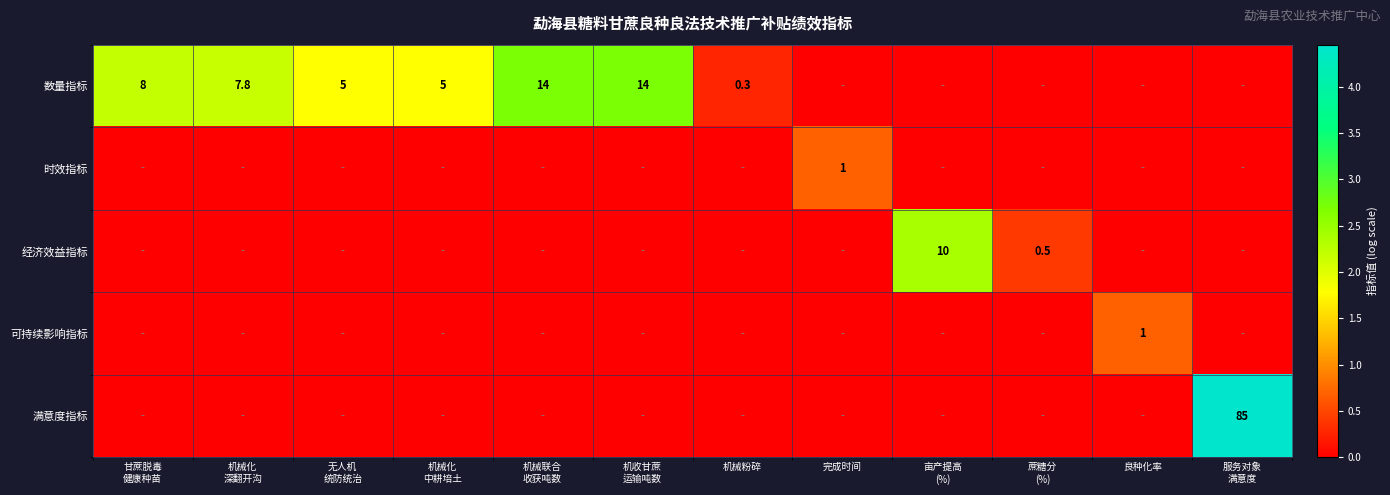

At how many categories does at least one series exceed 2?

6